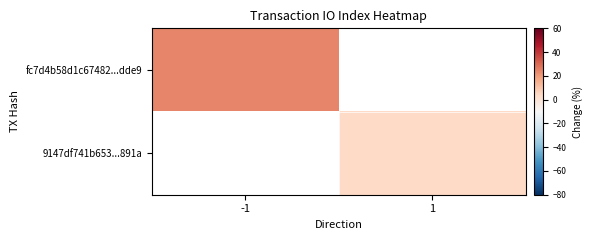

List the labels in order of fc7d4b58d1c67482...dde9 value, largest first.

-1, 1